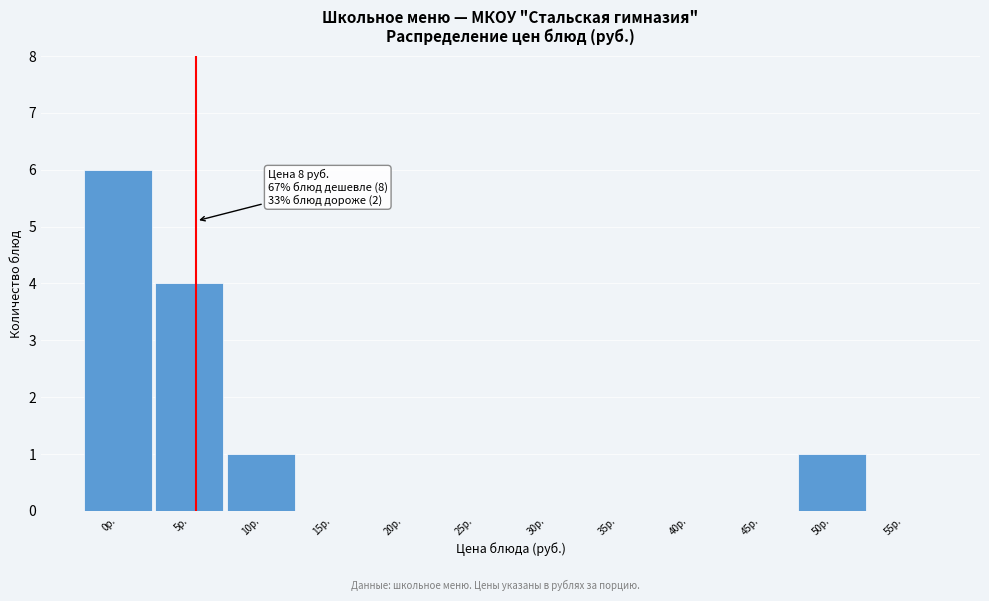

Reading left to right, transcribe all the data shown in this chart.

0р.=6	5р.=4	10р.=1	15р.=0	20р.=0	25р.=0	30р.=0	35р.=0	40р.=0	45р.=0	50р.=1	55р.=0